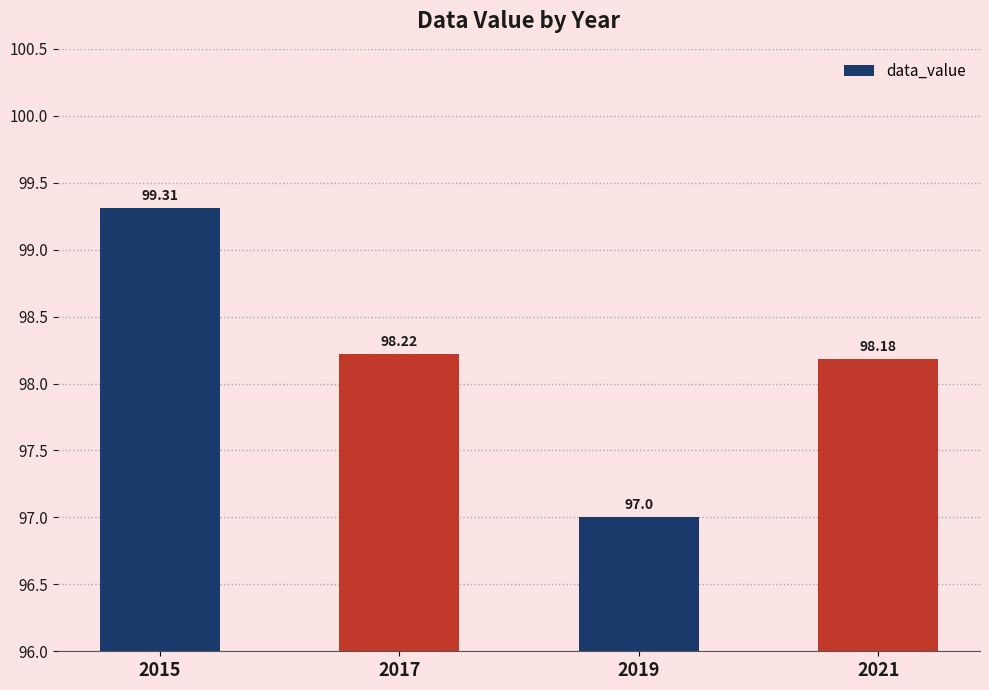

At which label does the data first exceed 98?

2015